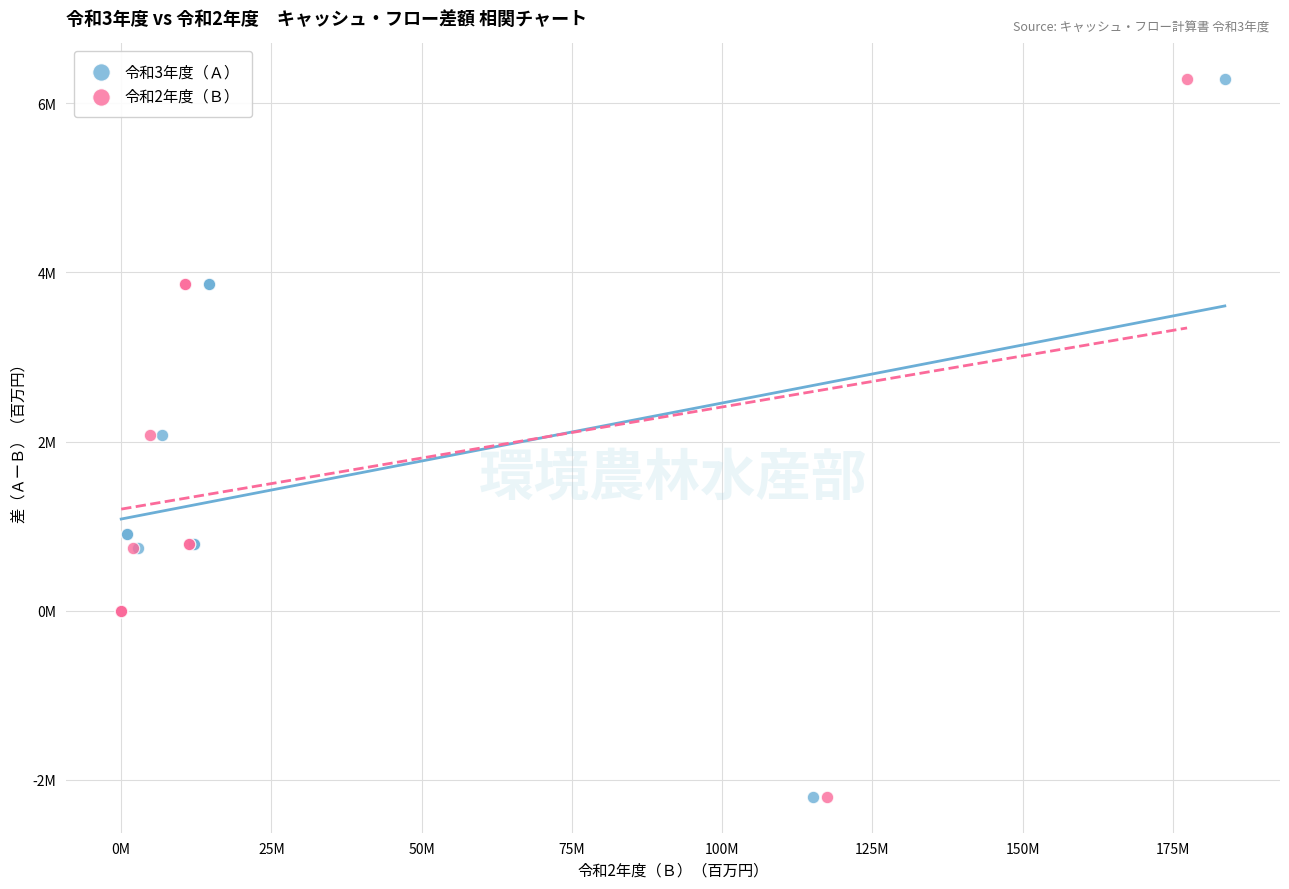

What are all the series names shown in the legend?

令和3年度（Ａ）, 令和2年度（Ｂ）